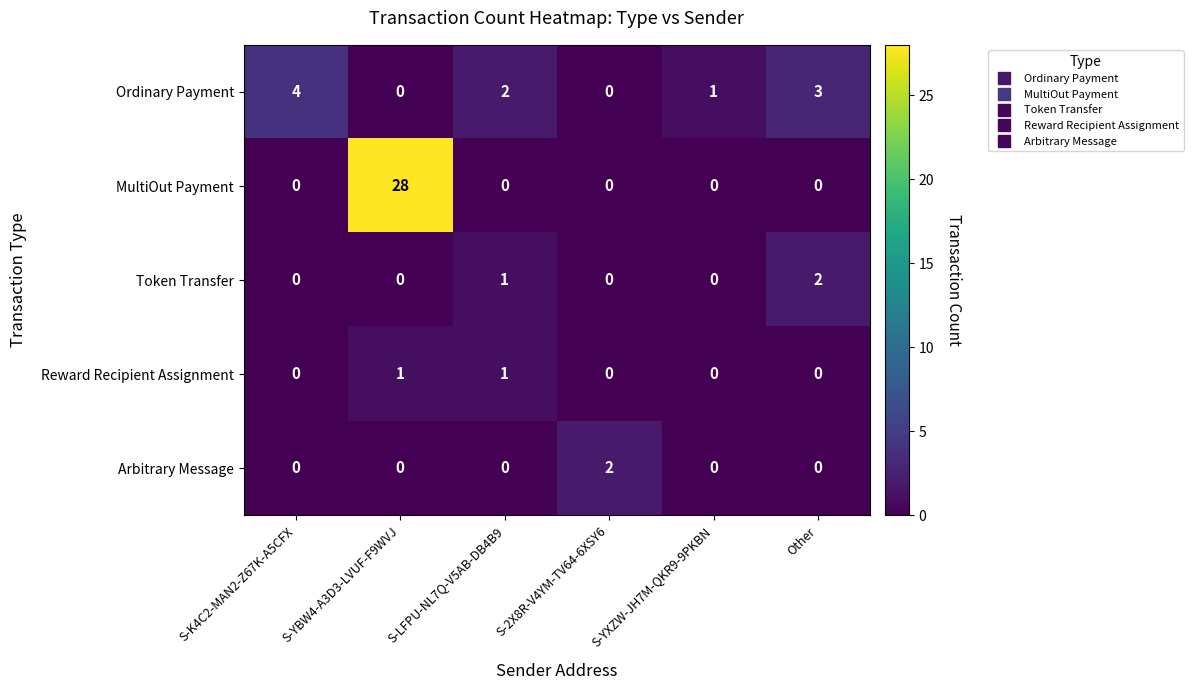

Where does the Ordinary Payment series first go above 2?

S-K4C2-MAN2-Z67K-A5CFX